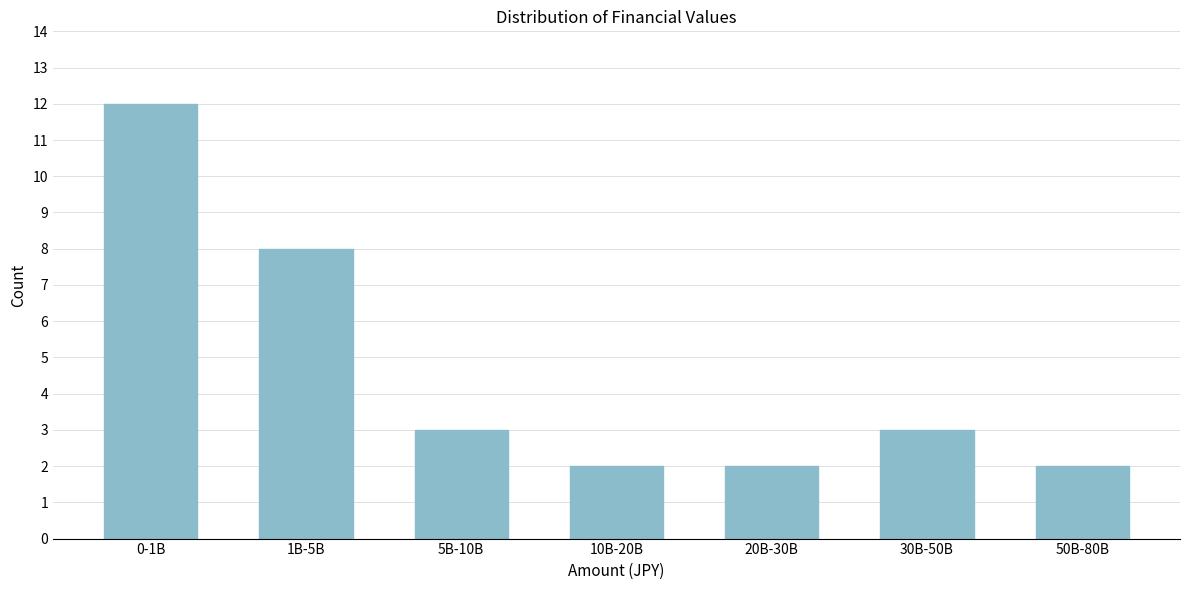

Reading right to left, extract all data points from this chart.

50B-80B=2	30B-50B=3	20B-30B=2	10B-20B=2	5B-10B=3	1B-5B=8	0-1B=12